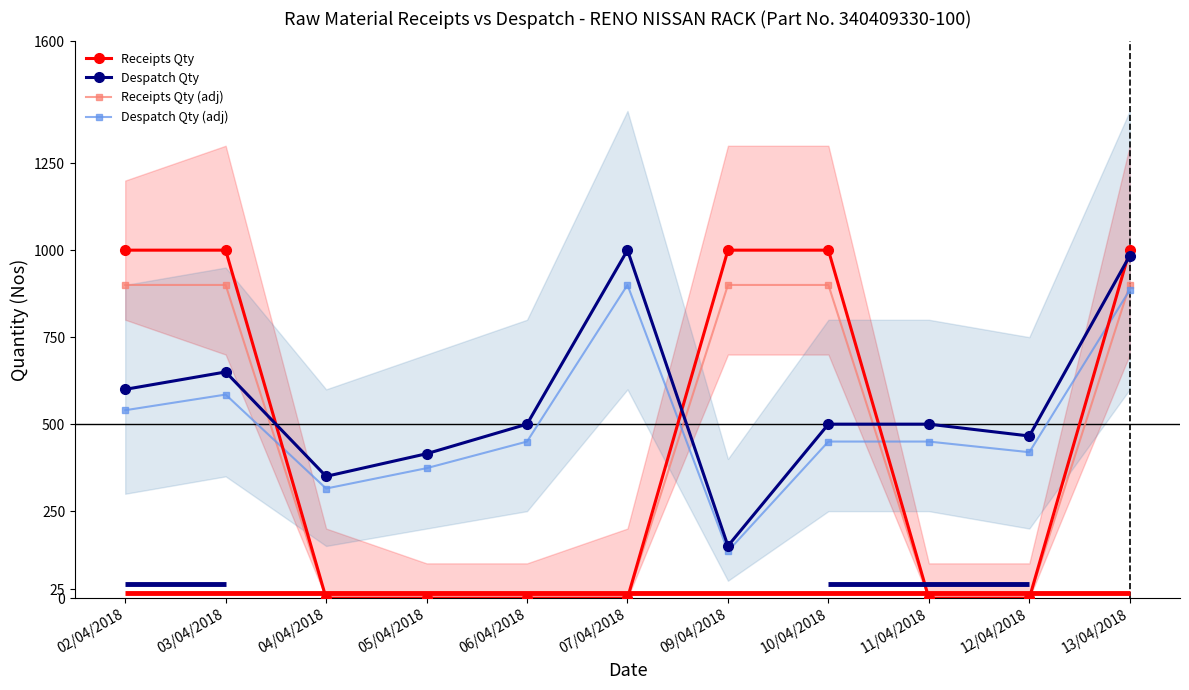

Which series has the largest total across all categories?

Despatch Qty